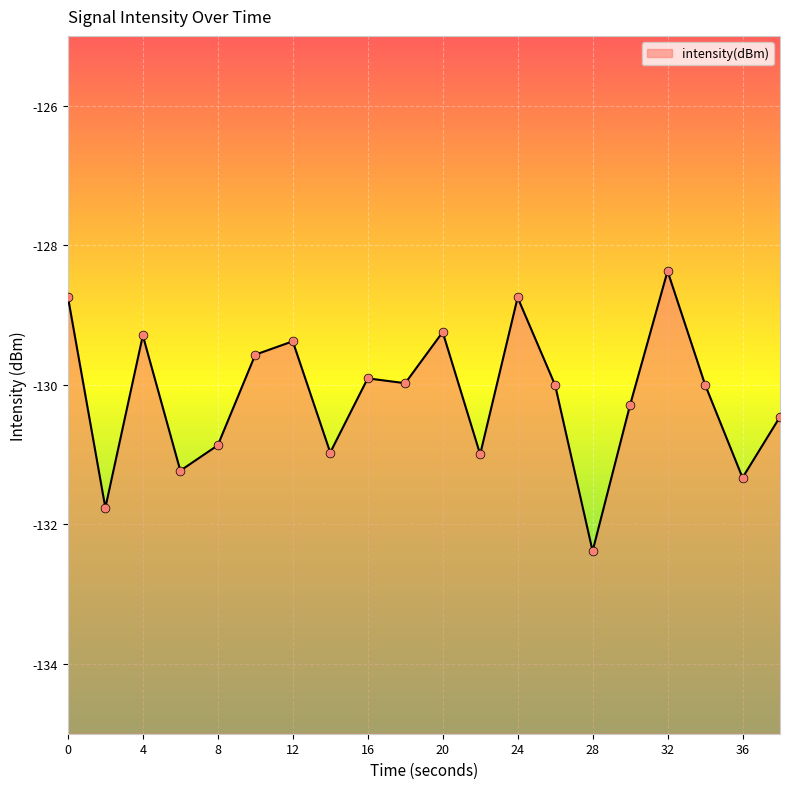

What is the change in value from 8 to 16?

+1.0